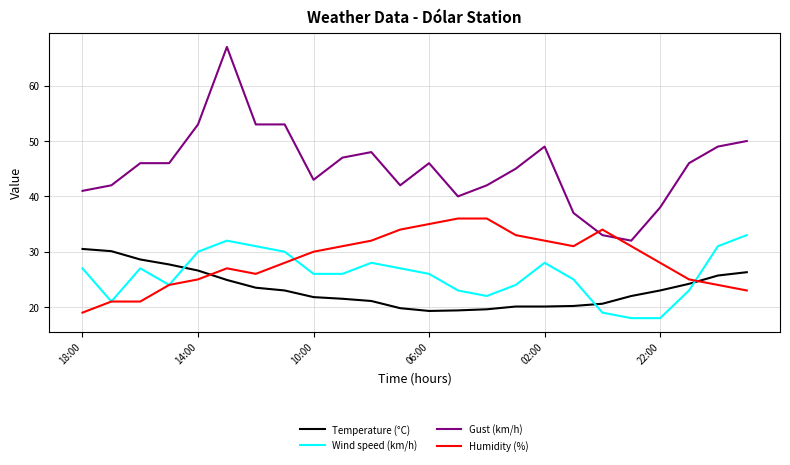

What is the smallest value displayed?

18.0